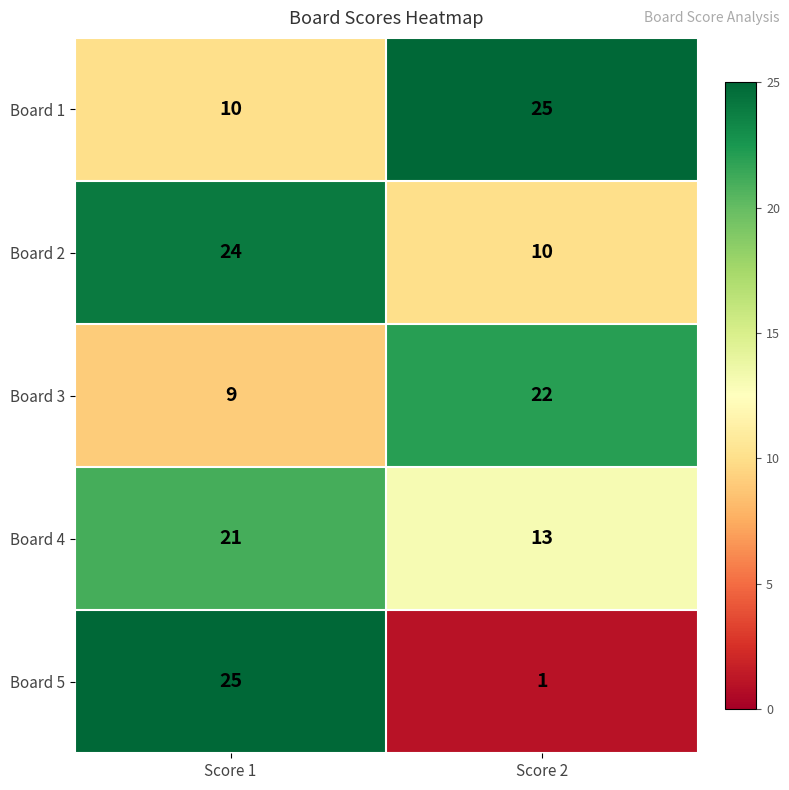

Count the number of data series in this chart.

5